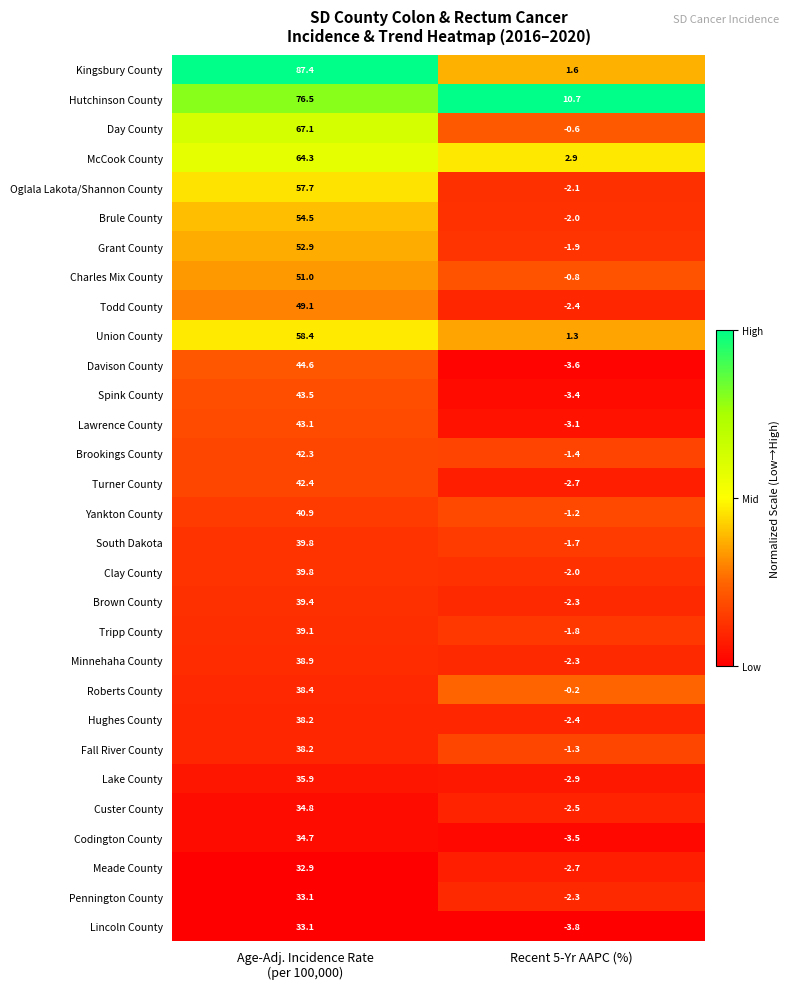

Which label corresponds to the largest value in the chart?

Age-Adj. Incidence Rate
(per 100,000)